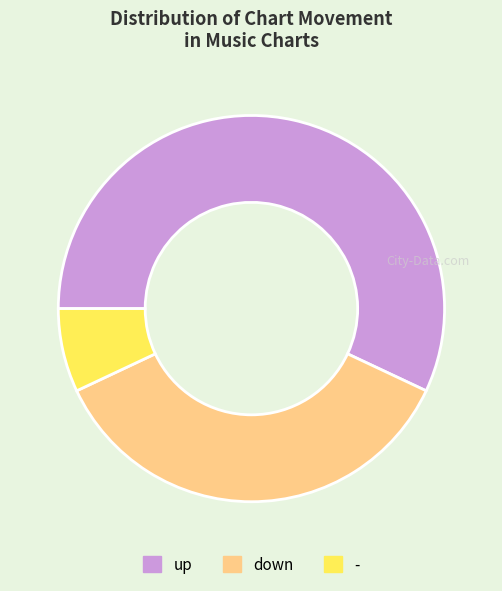

Approximately how many times larger is the value at - compared to up?

0.1